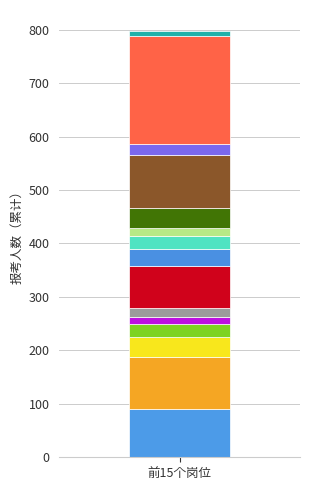

Are the bars horizontal?

No